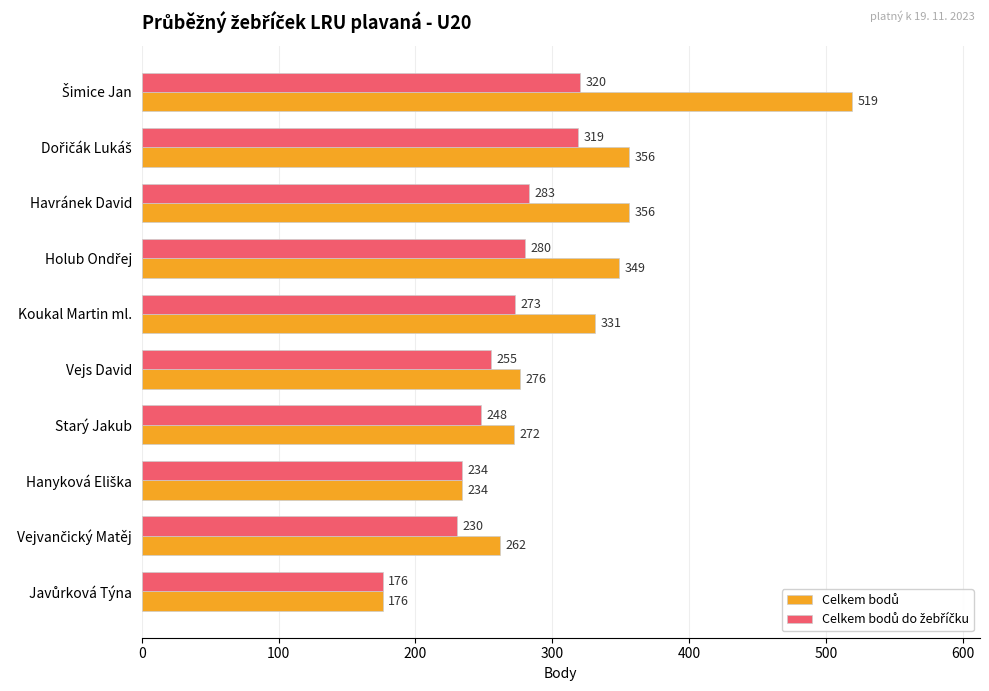

What is the maximum value shown in the chart?

519